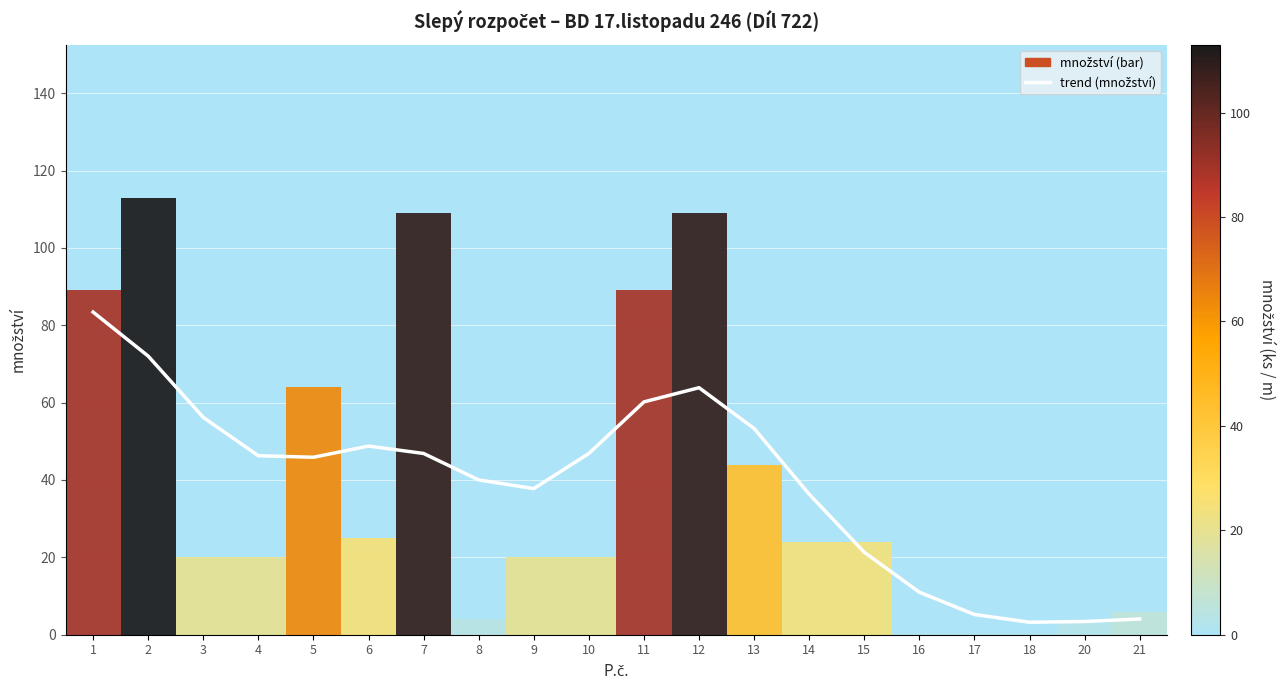

What is the sum of all values?

786.0